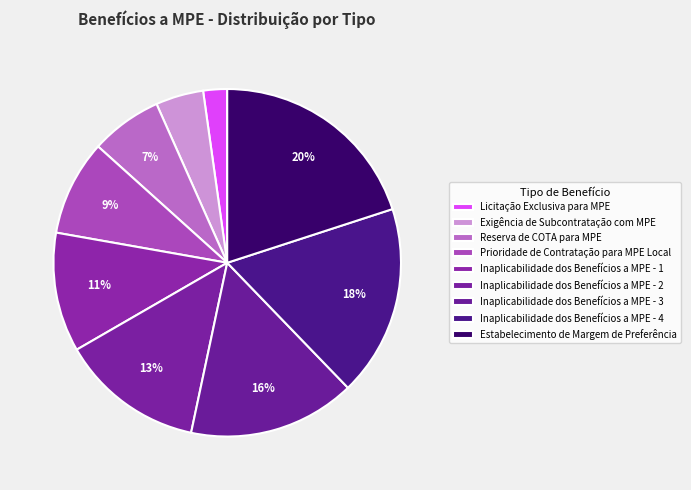

How many segments does this pie chart have?

9